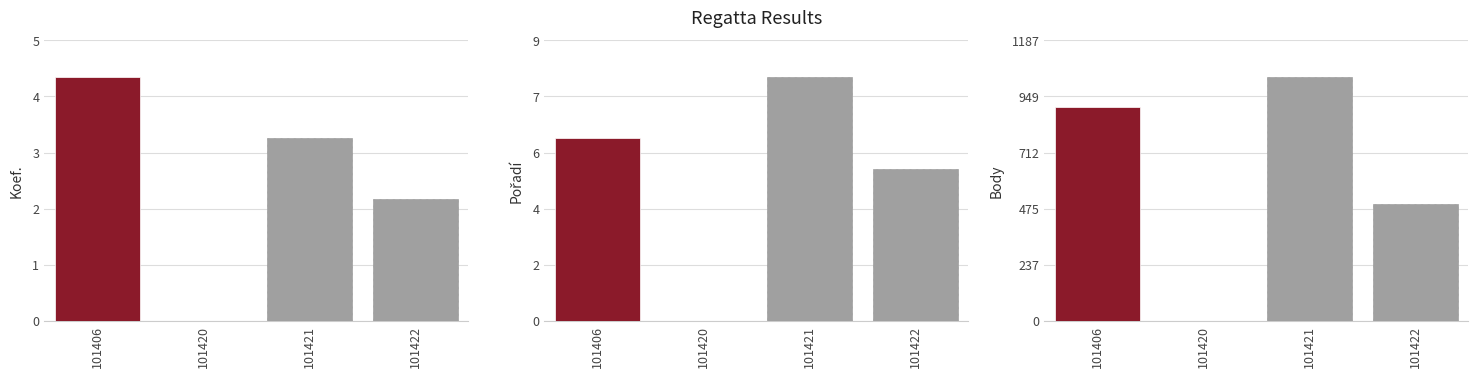

Is it true that Body equals -438 at 101420?

False